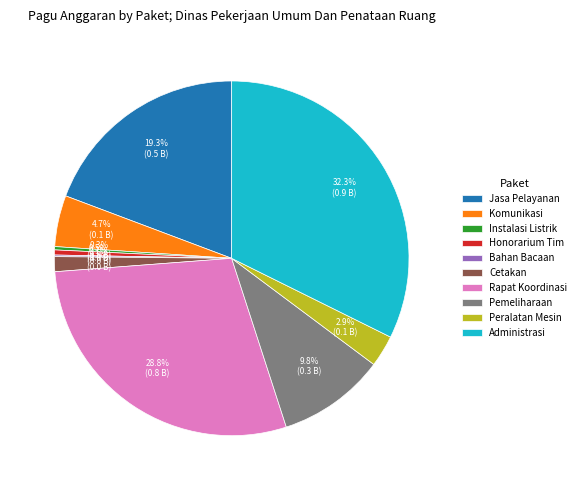

Does Instalasi Listrik account for over 50% of the chart?

No